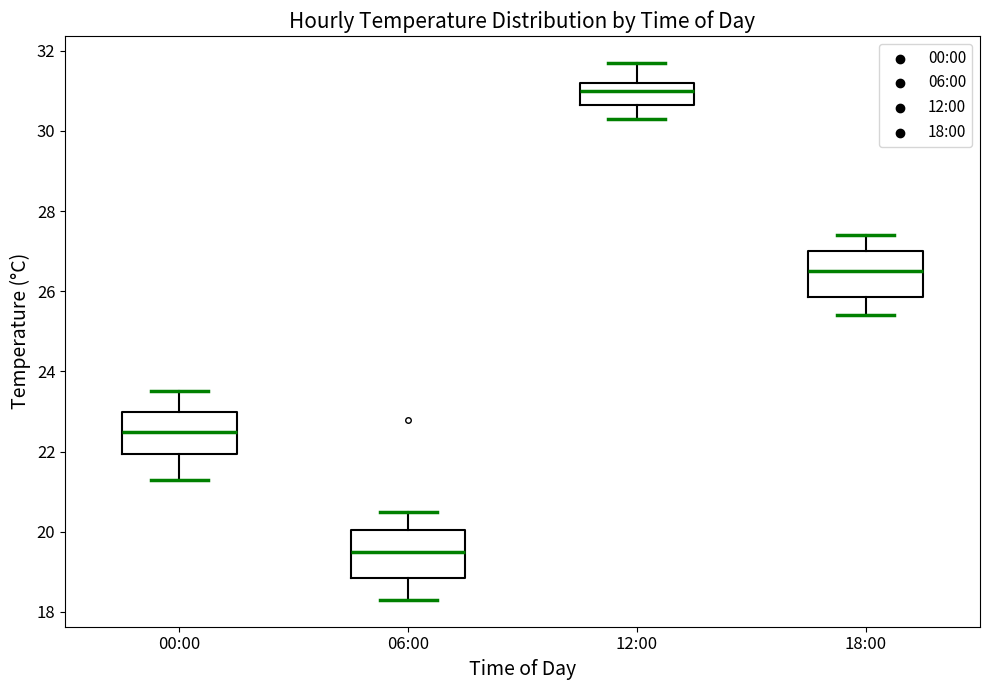

Which box's median line is the lowest?

06:00